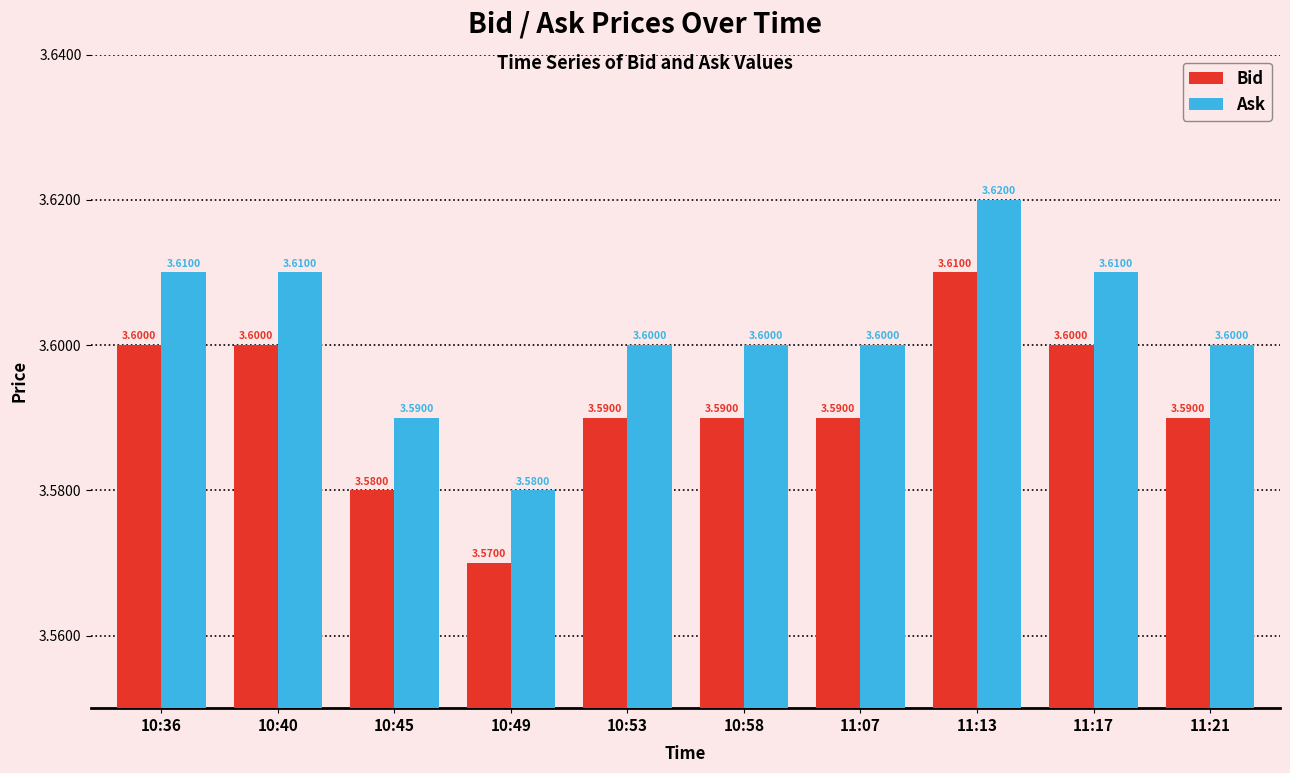

What is the minimum value for Ask?

3.6